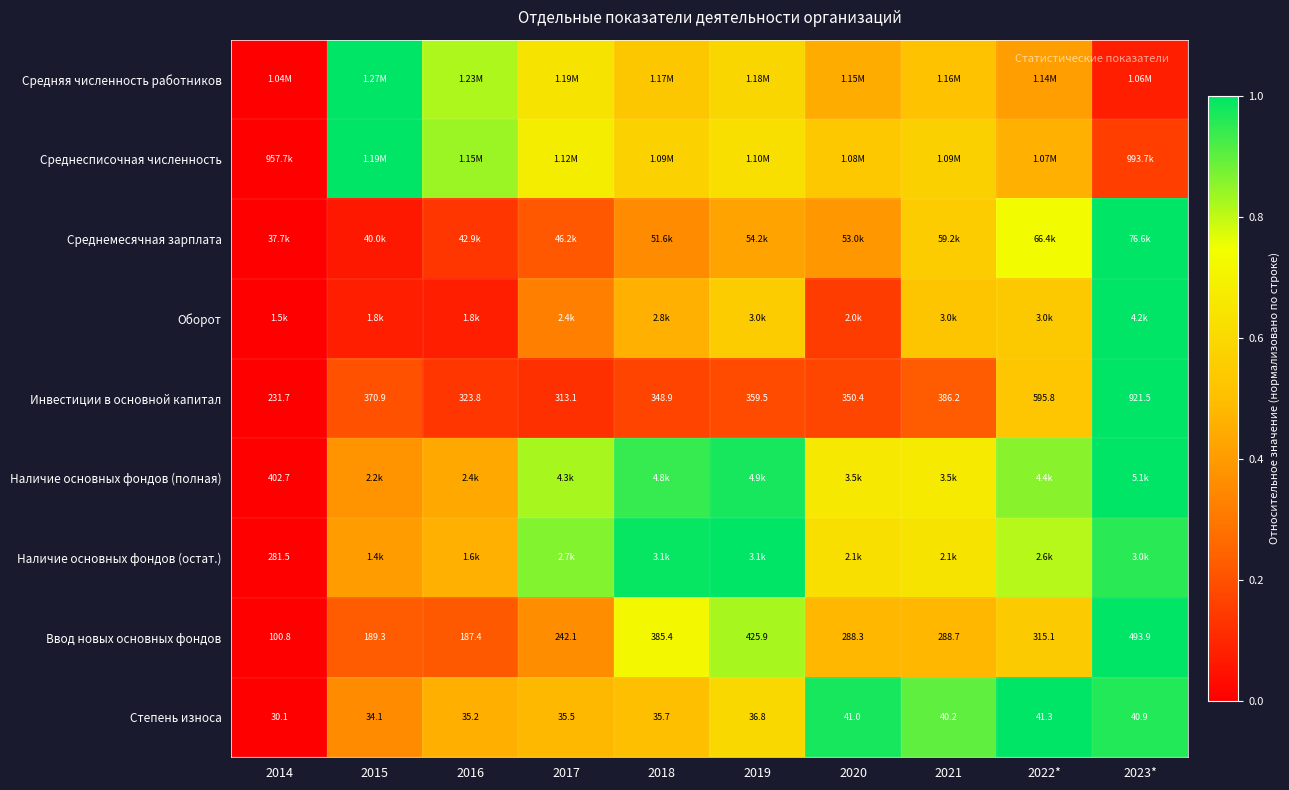

Is it true that Оборот equals 0.1 at 2016?

False